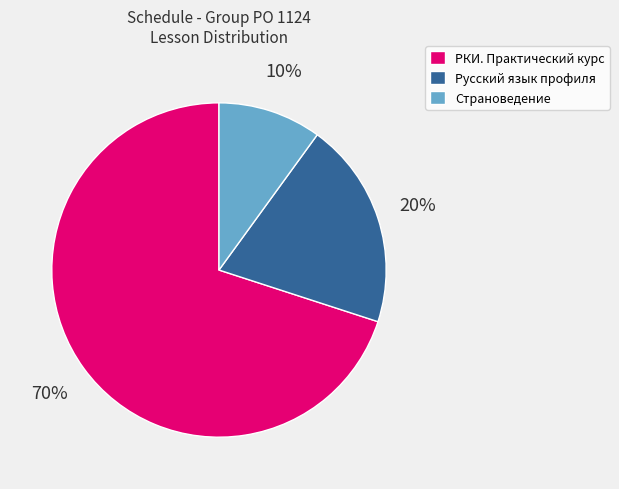

Does РКИ. Практический курс account for over 50% of the chart?

Yes